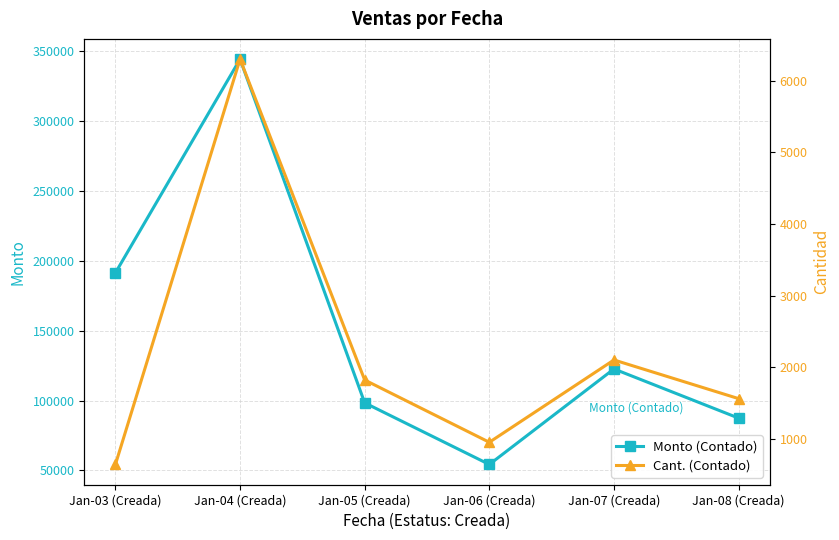

The value of Cant. (Contado) at Jan-08 (Creada) is 505.8. True or false?

False